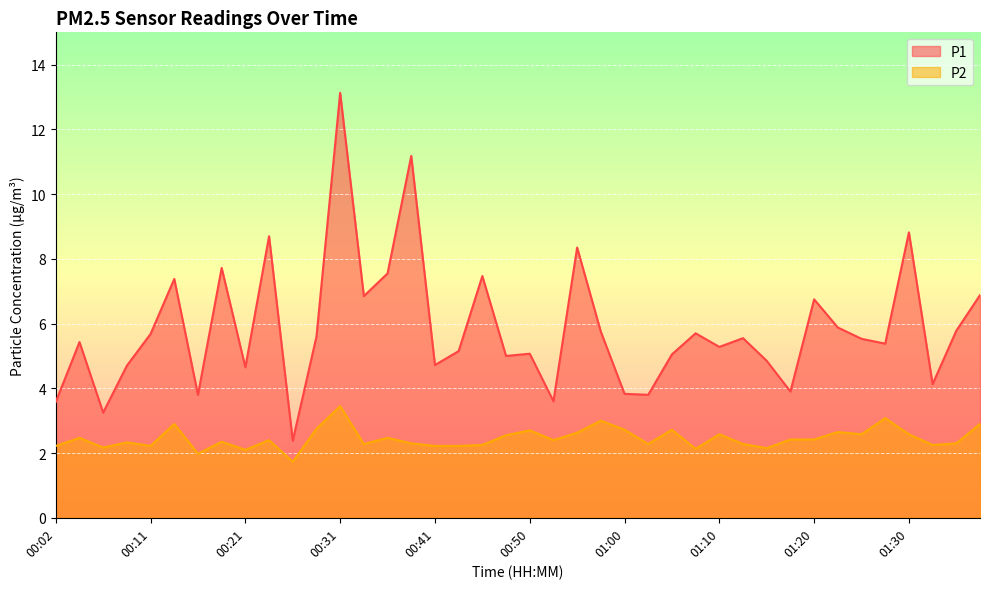

Reading left to right, extract all data points from this chart.

P1: 3.6	5.4	3.2	4.7	5.7	7.4	3.8	7.7	4.7	8.7	2.4	5.6	13.1	6.8	7.5	11.2	4.7	5.2	7.5	5.0	5.1	3.6	8.3	5.8	3.8	3.8	5.0	5.7	5.3	5.5	4.8	3.9	6.8	5.9	5.5	5.4	8.8	4.1	5.8	6.9
P2: 2.2	2.5	2.2	2.3	2.2	2.9	2.0	2.4	2.1	2.4	1.7	2.8	3.5	2.3	2.5	2.3	2.2	2.2	2.2	2.5	2.7	2.4	2.6	3.0	2.7	2.3	2.7	2.1	2.6	2.3	2.1	2.4	2.4	2.6	2.6	3.1	2.6	2.2	2.3	2.9